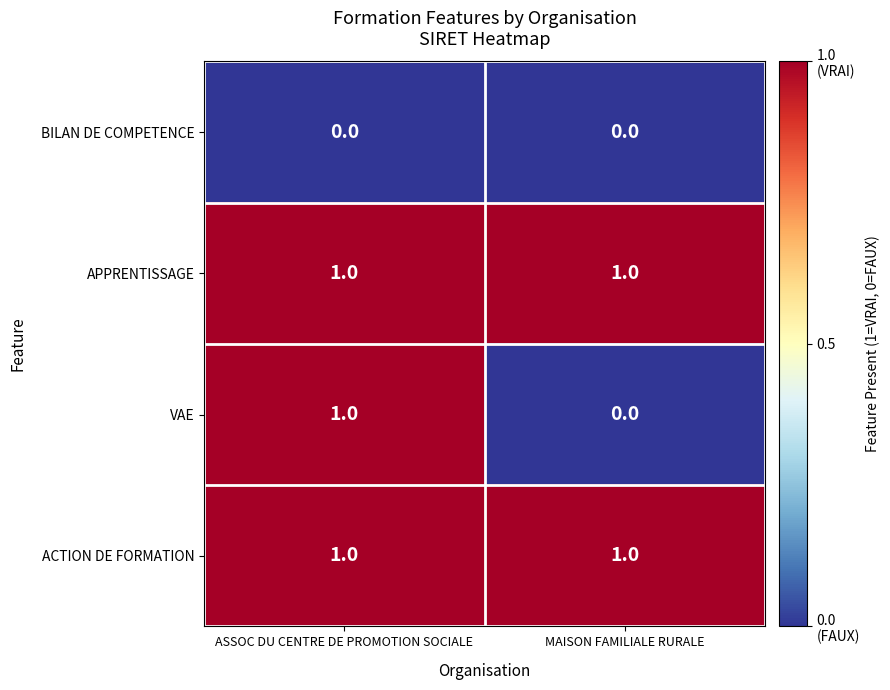

The value of APPRENTISSAGE at MAISON FAMILIALE RURALE is 1. True or false?

True